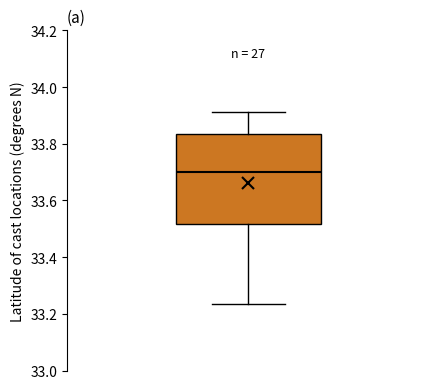

Where is the upper edge of the box on the y-axis? The values are not printed on the chart, so give them approximately, as read against the axis.

33.84